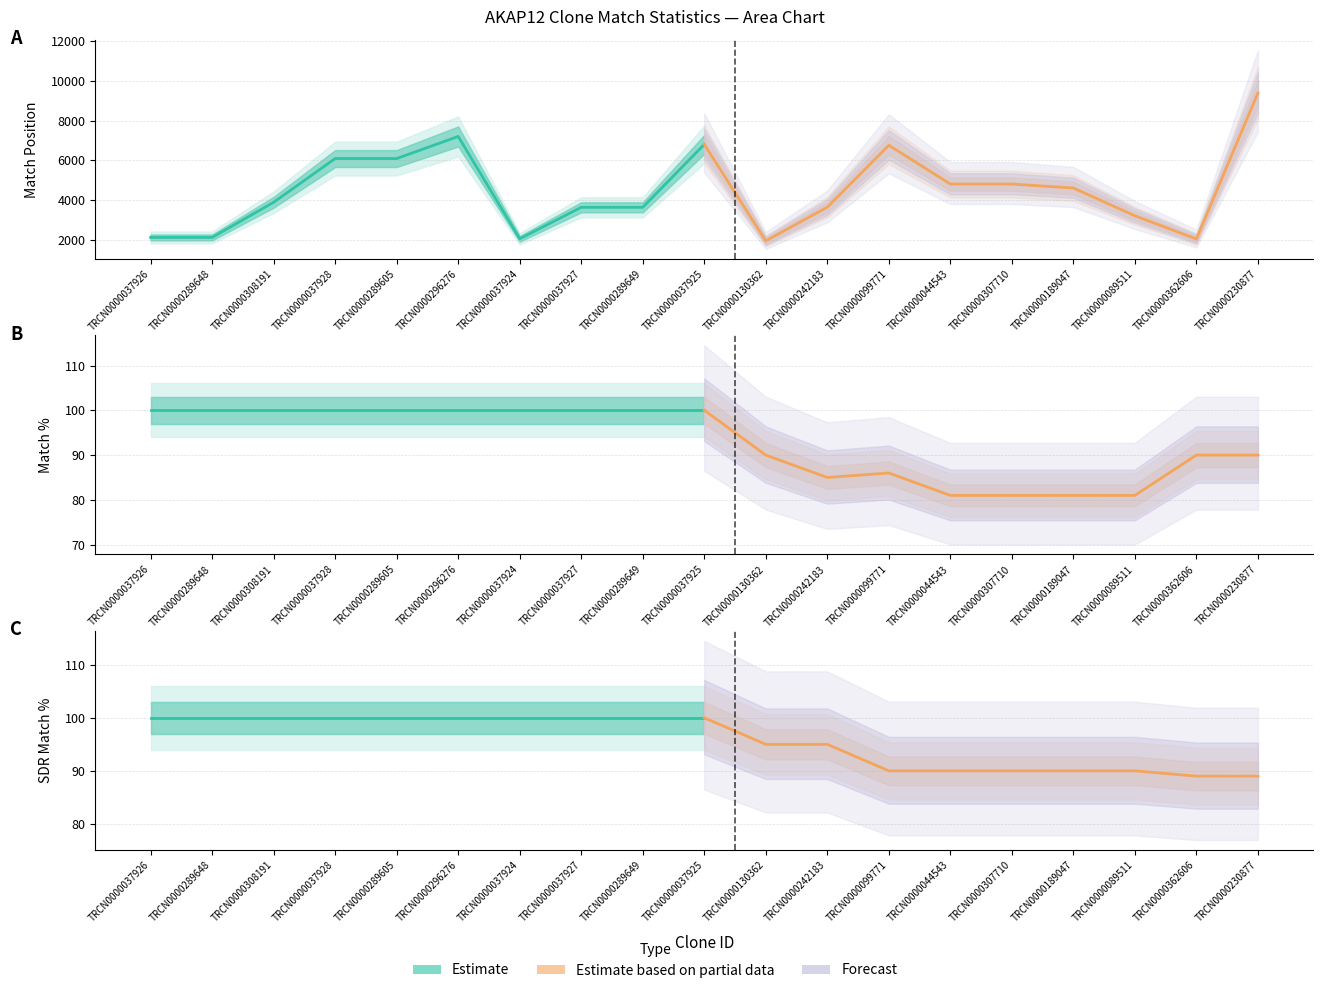

Reading left to right, list all the values displayed in this chart.

Match Position: 2115	2115	3886	6088	6088	7200	2047	3632	3632	6801	1942	3638	6757	4804	4804	4603	3206	2036	9390
Match %: 100	100	100	100	100	100	100	100	100	100	90	85	86	81	81	81	81	90	90
SDR Match %: 100	100	100	100	100	100	100	100	100	100	95	95	90	90	90	90	90	89	89